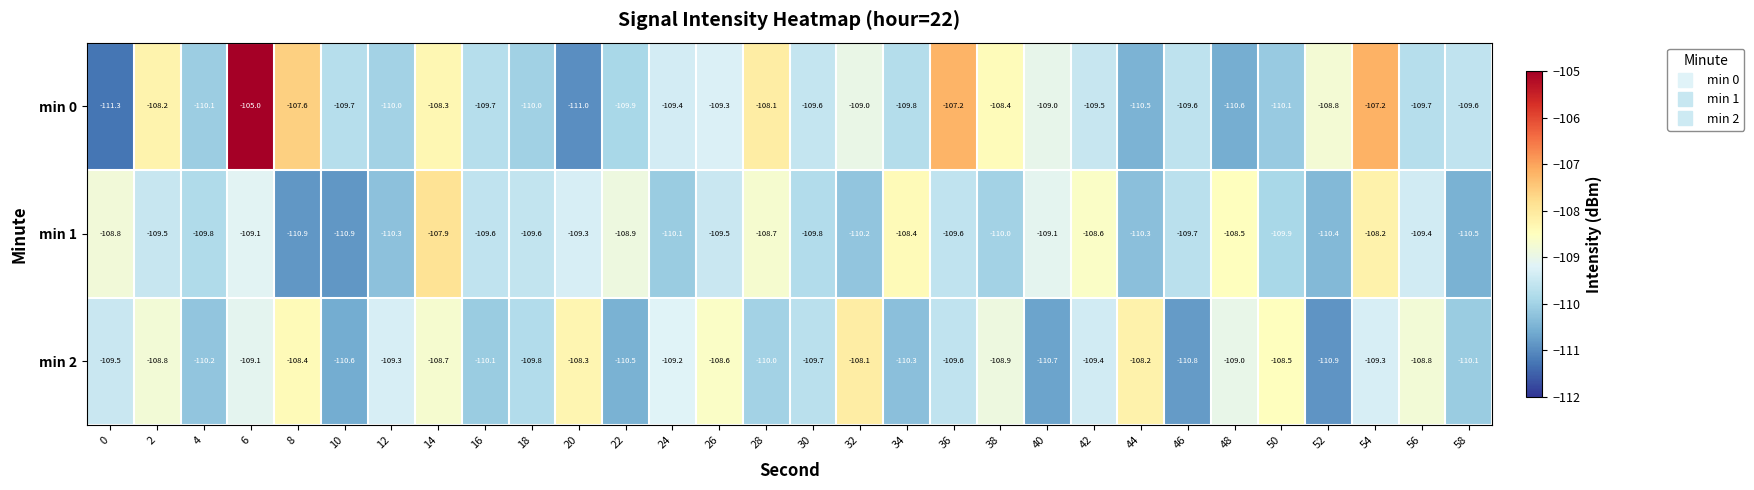

List the series in order of their overall mean, lowest first.

min 1, min 2, min 0